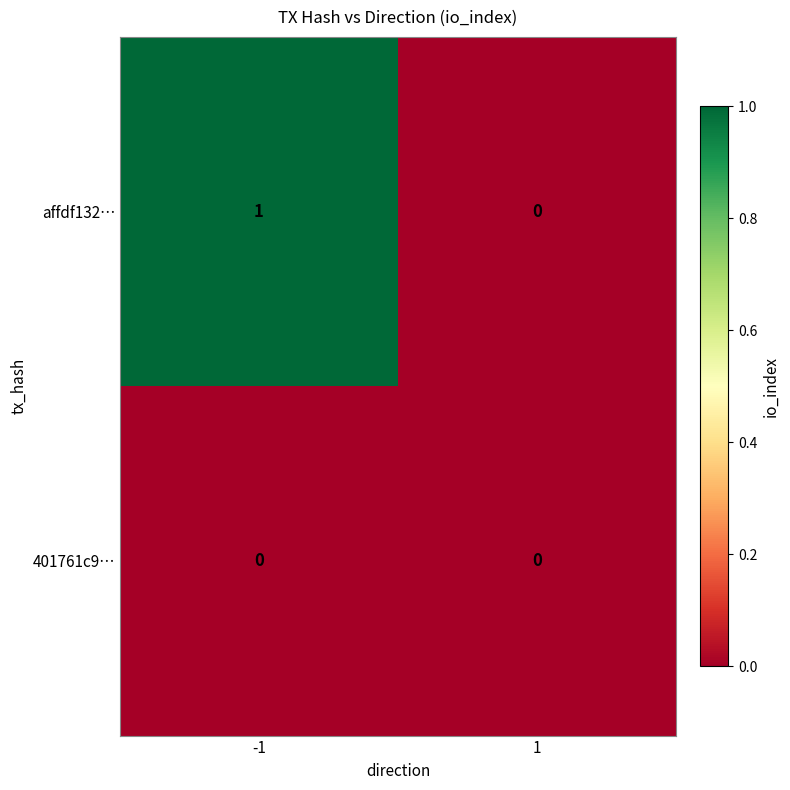

Between -1 and 1, which series saw the biggest shift?

affdf132…